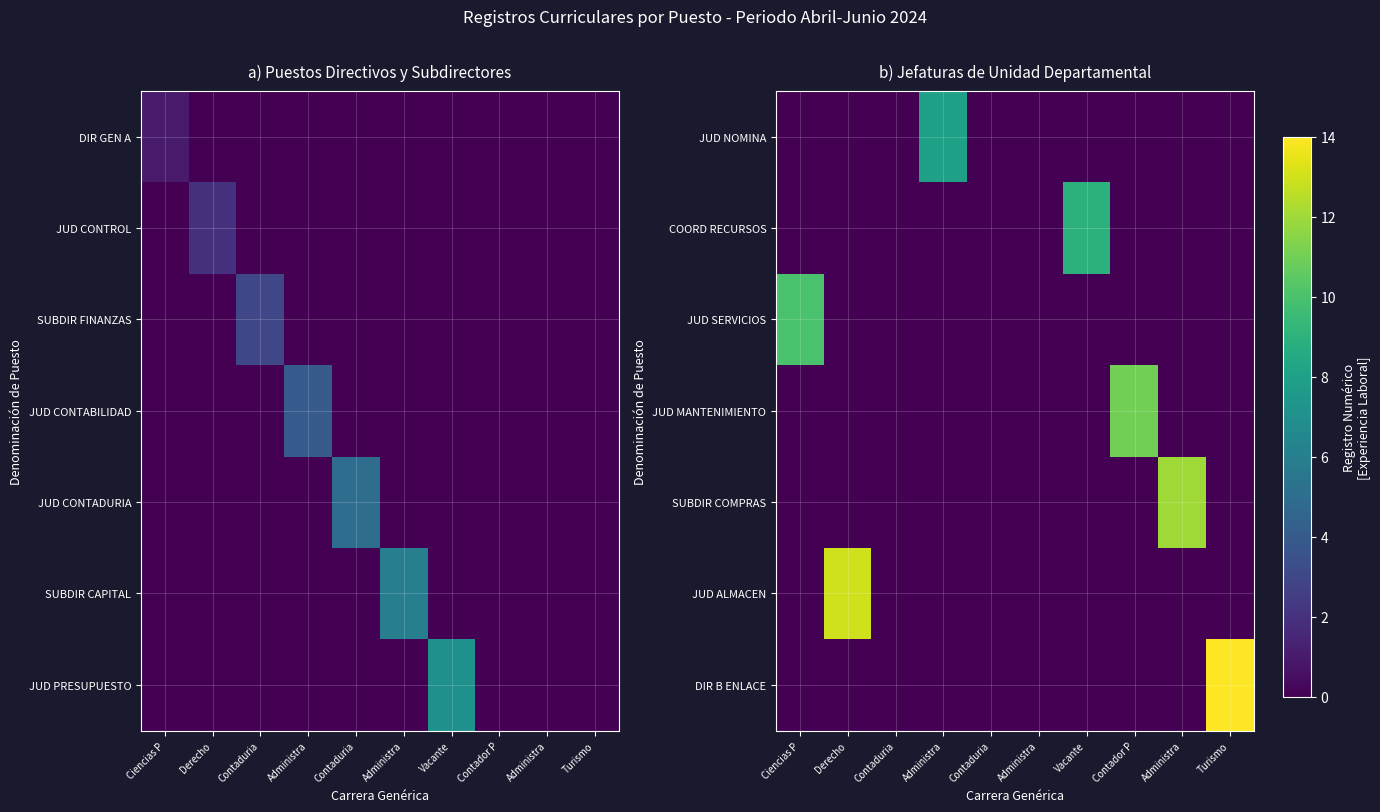

At which category is the sum across all series the highest?

Turismo